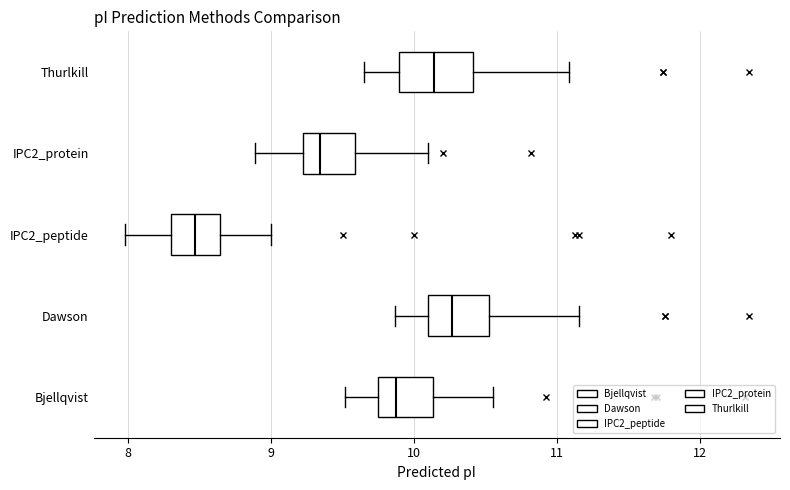

Which box's median line is the furthest to the right?

Dawson